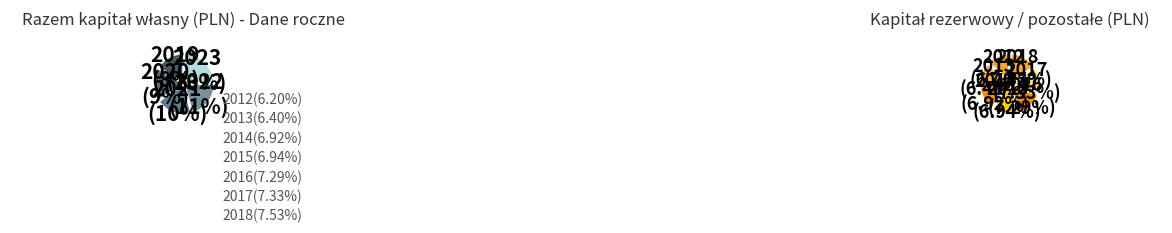

What is the total percentage of 2016 and 2021?

17.5%